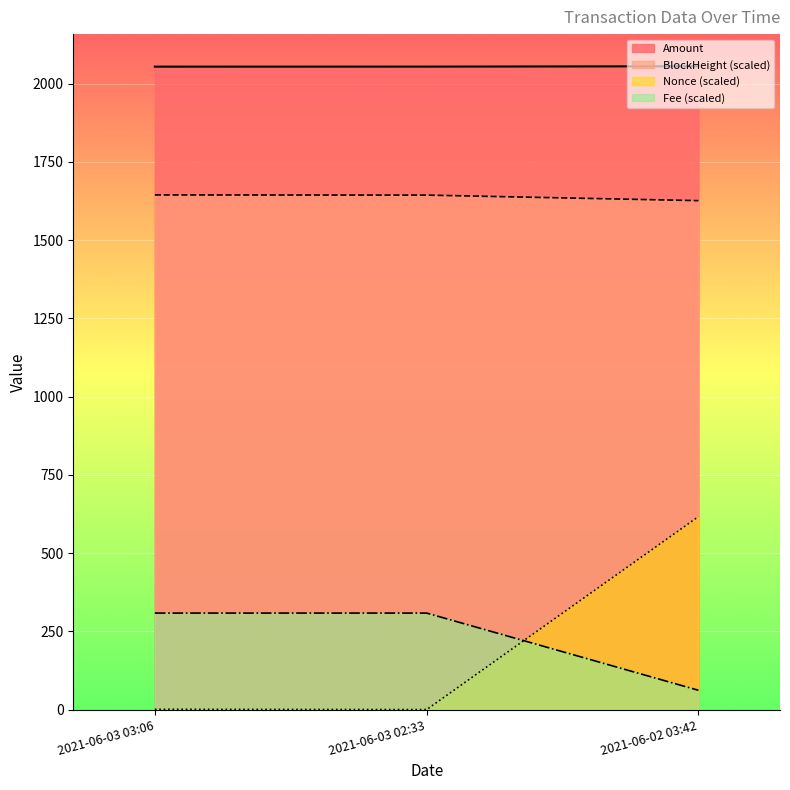

Count the number of data series in this chart.

4